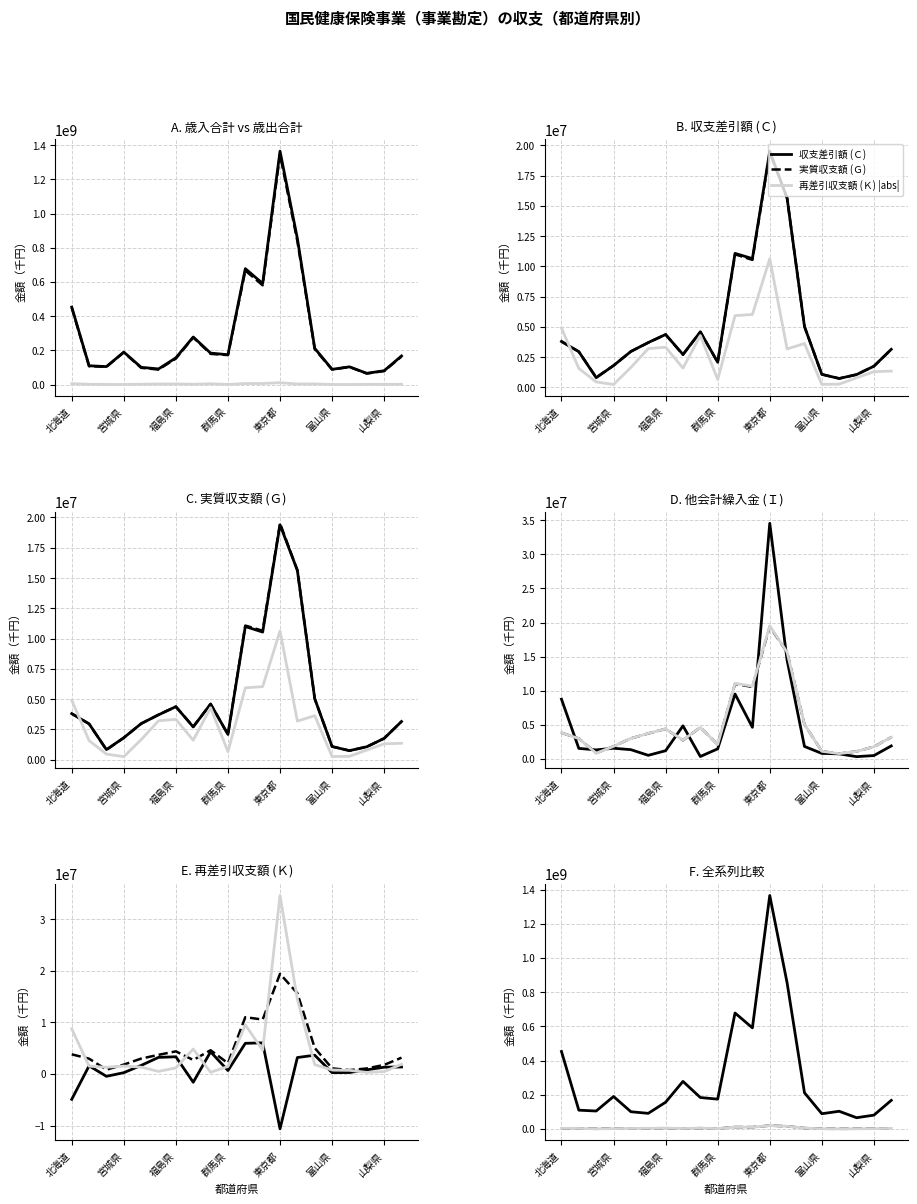

What value does the 実質収支額 (Ｇ) series have at 宮城県?

1810398